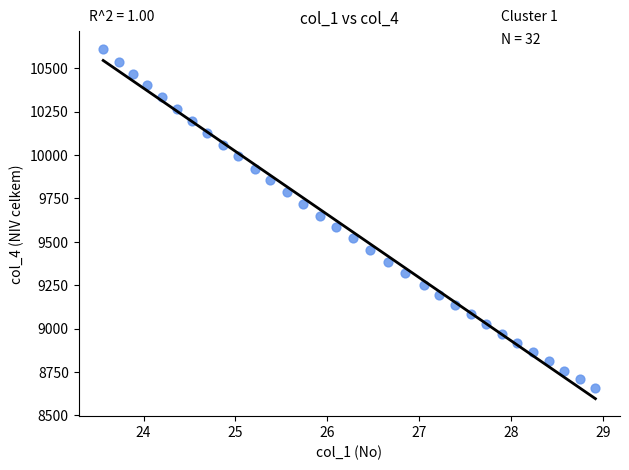

What is the range of Y values (max minus min)?

1956